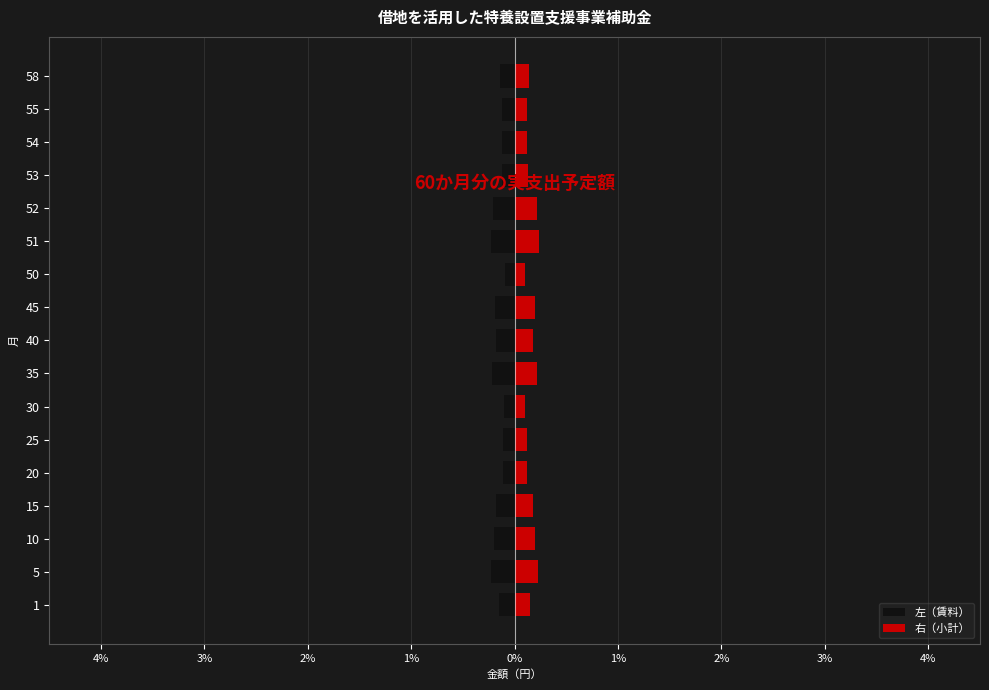

At how many categories does at least one series exceed 0?

17